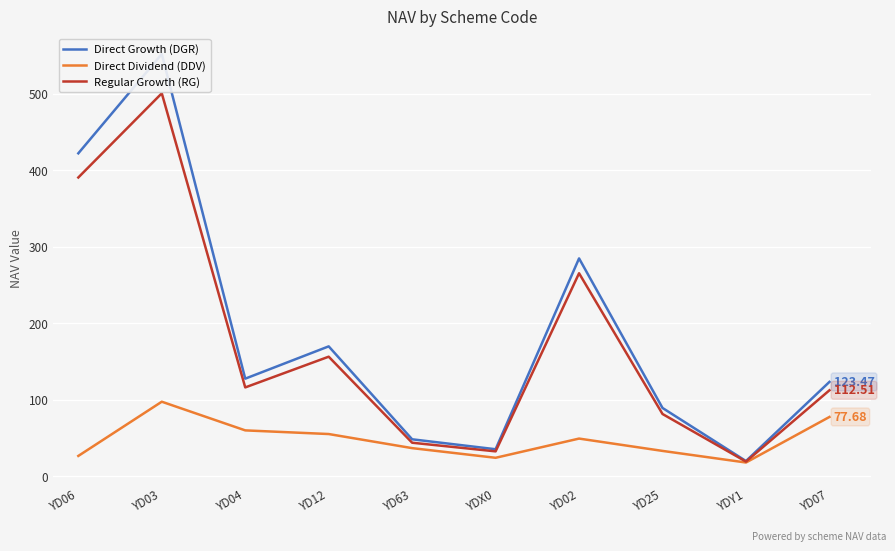

Which label corresponds to the smallest value in the chart?

YDY1